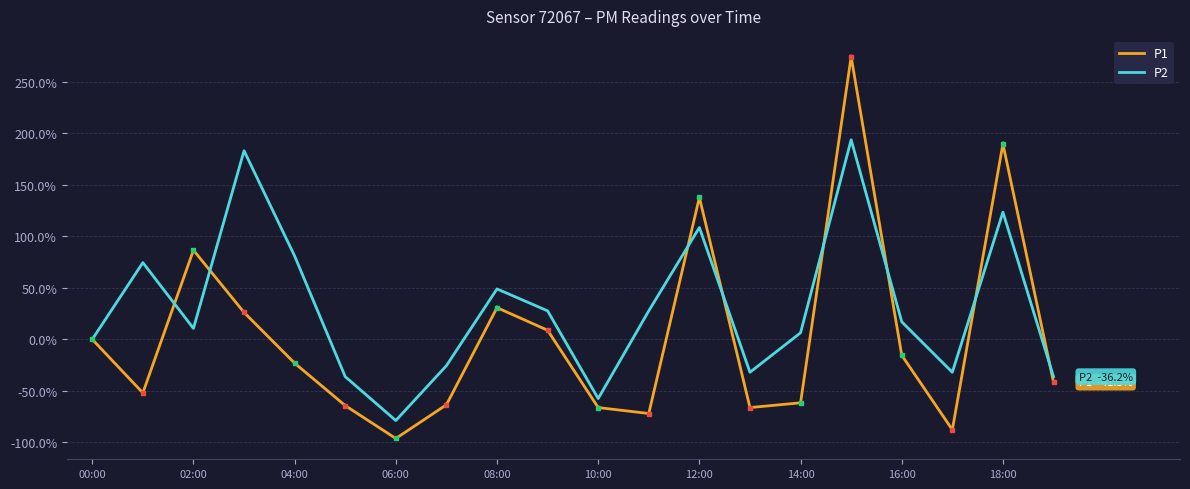

Which series has the largest range (max minus min)?

P1